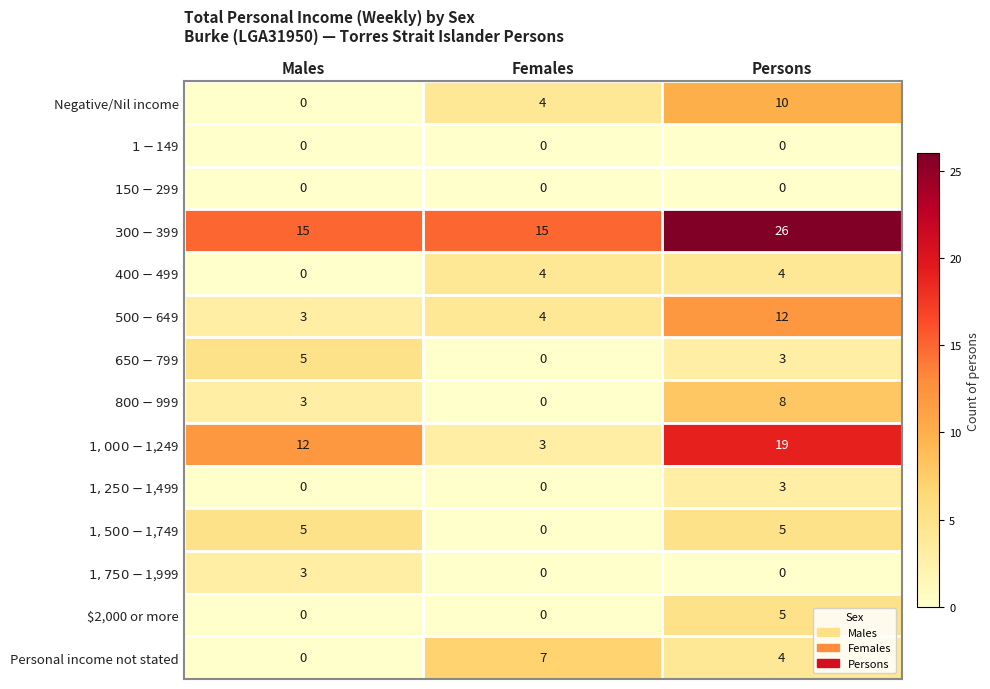

Count the $2,000 or more values in the range 0 to 5.

3